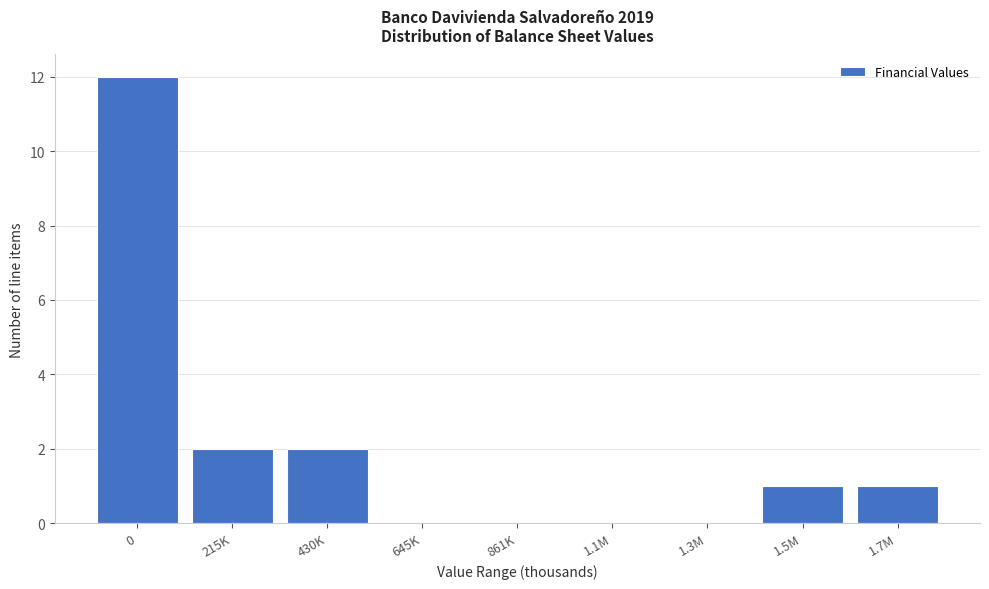

Reading left to right, what are all the values shown in this chart?

0=12	215K=2	430K=2	645K=0	861K=0	1.1M=0	1.3M=0	1.5M=1	1.7M=1